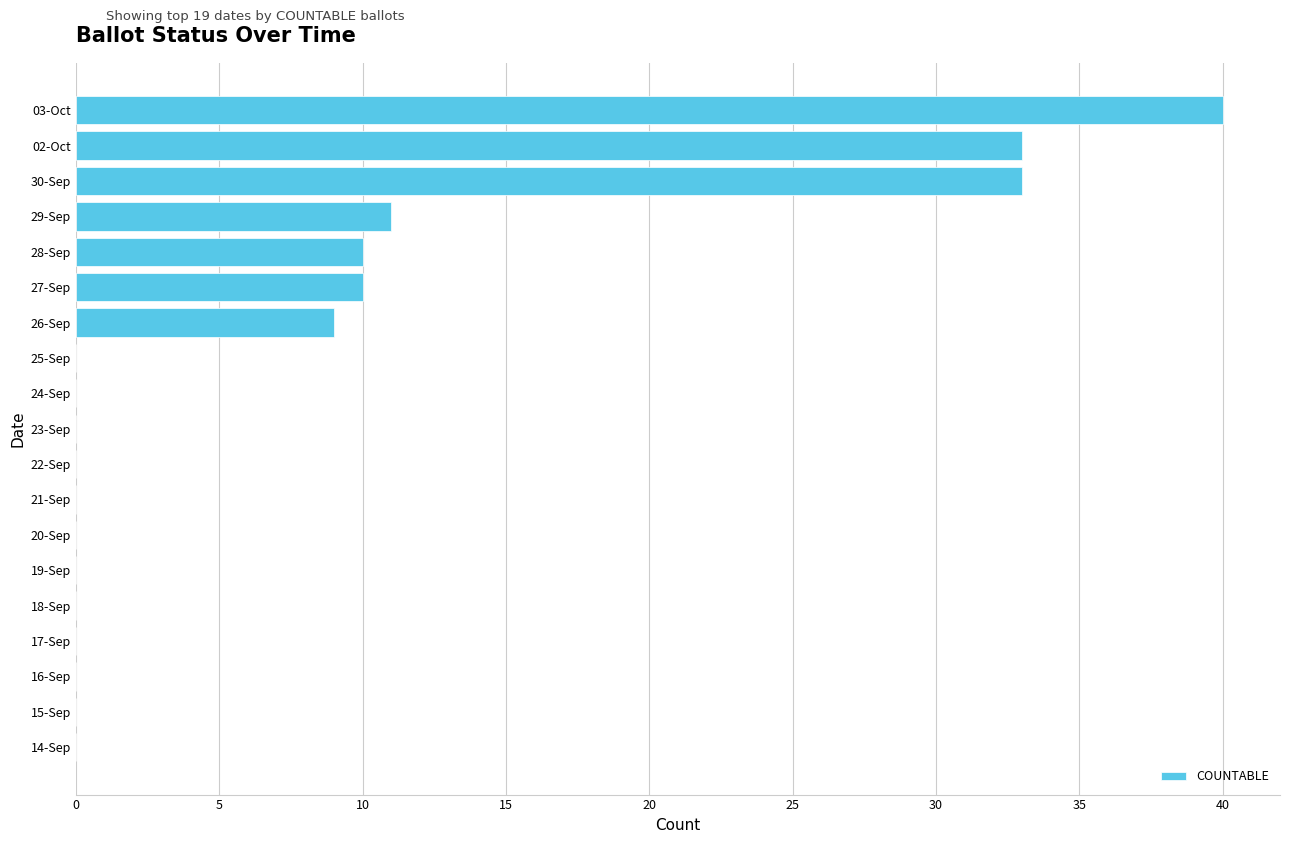

True or false: the data shows 9 at 26-Sep.

True